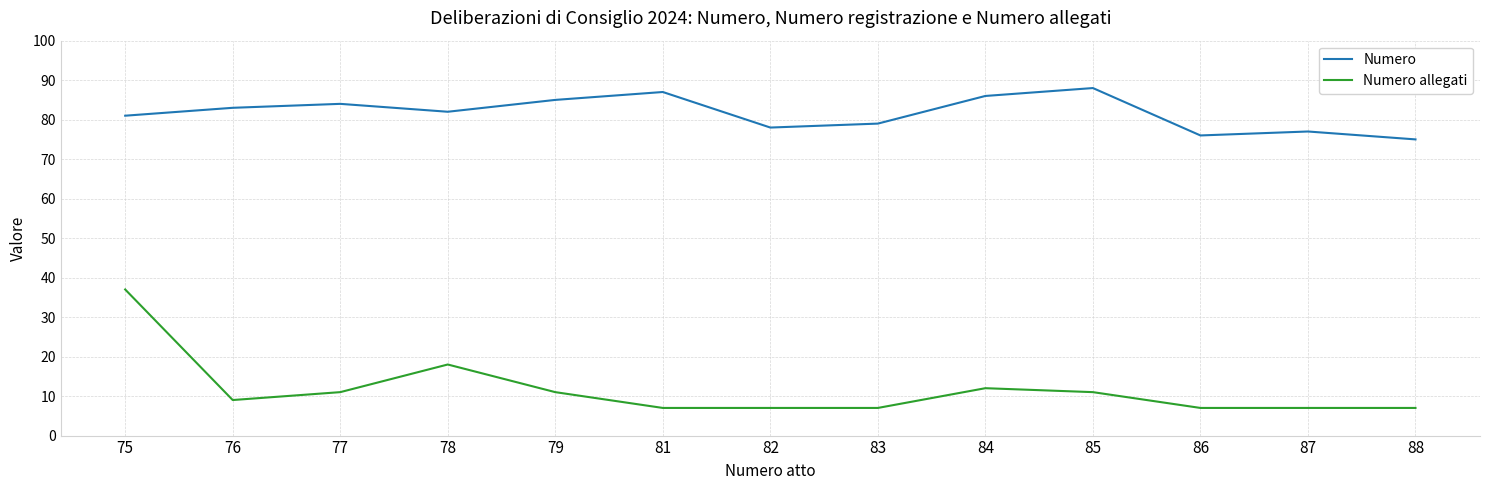

True or false: Numero allegati has a value of 3 at 86.

False